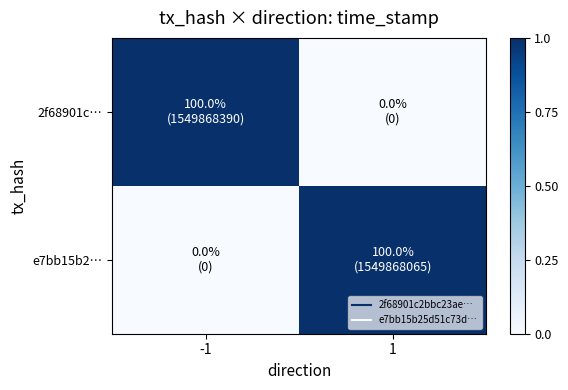

What is the total value across all series at 1?

1549868065